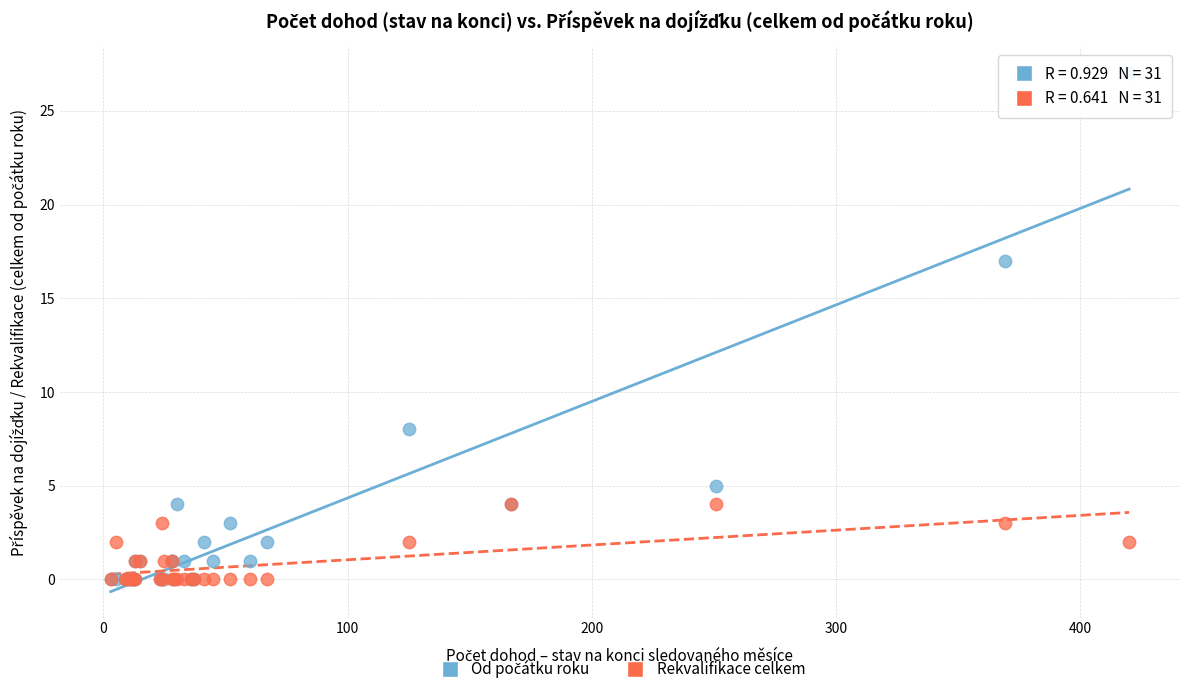

Across all series, what Y value is closest to 13?

17